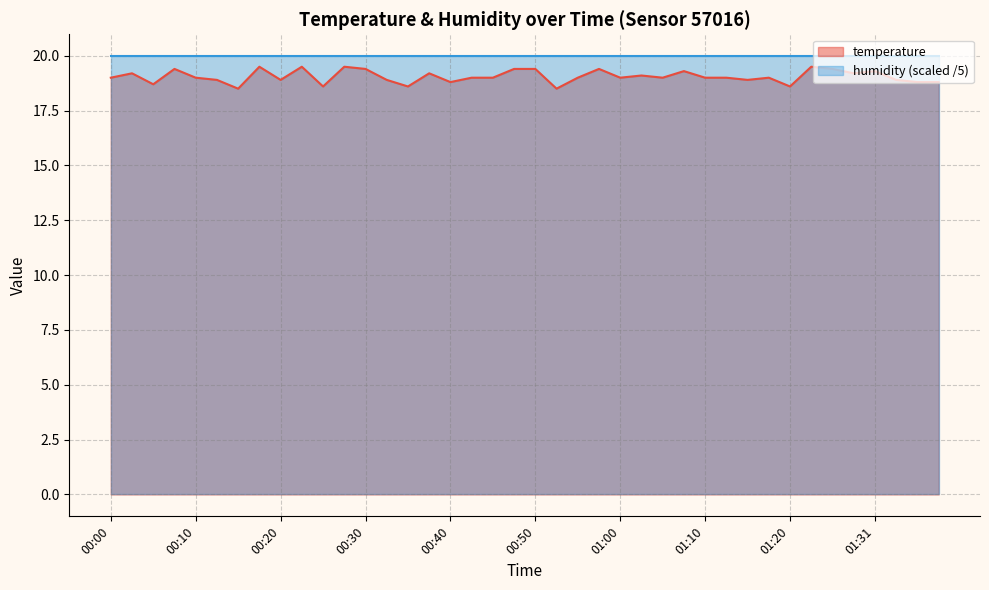

Rank the categories by value from highest to lowest.

00:18, 00:23, 00:28, 01:23, 00:08, 00:30, 00:48, 00:50, 00:58, 01:26, 01:08, 01:31, 00:03, 00:38, 01:28, 01:03, 00:00, 00:10, 00:43, 00:45, 00:55, 01:00, 01:05, 01:10, 01:13, 01:18, 00:13, 00:20, 00:33, 01:15, 01:33, 00:40, 01:36, 01:39, 00:06, 00:25, 00:35, 01:20, 00:15, 00:53